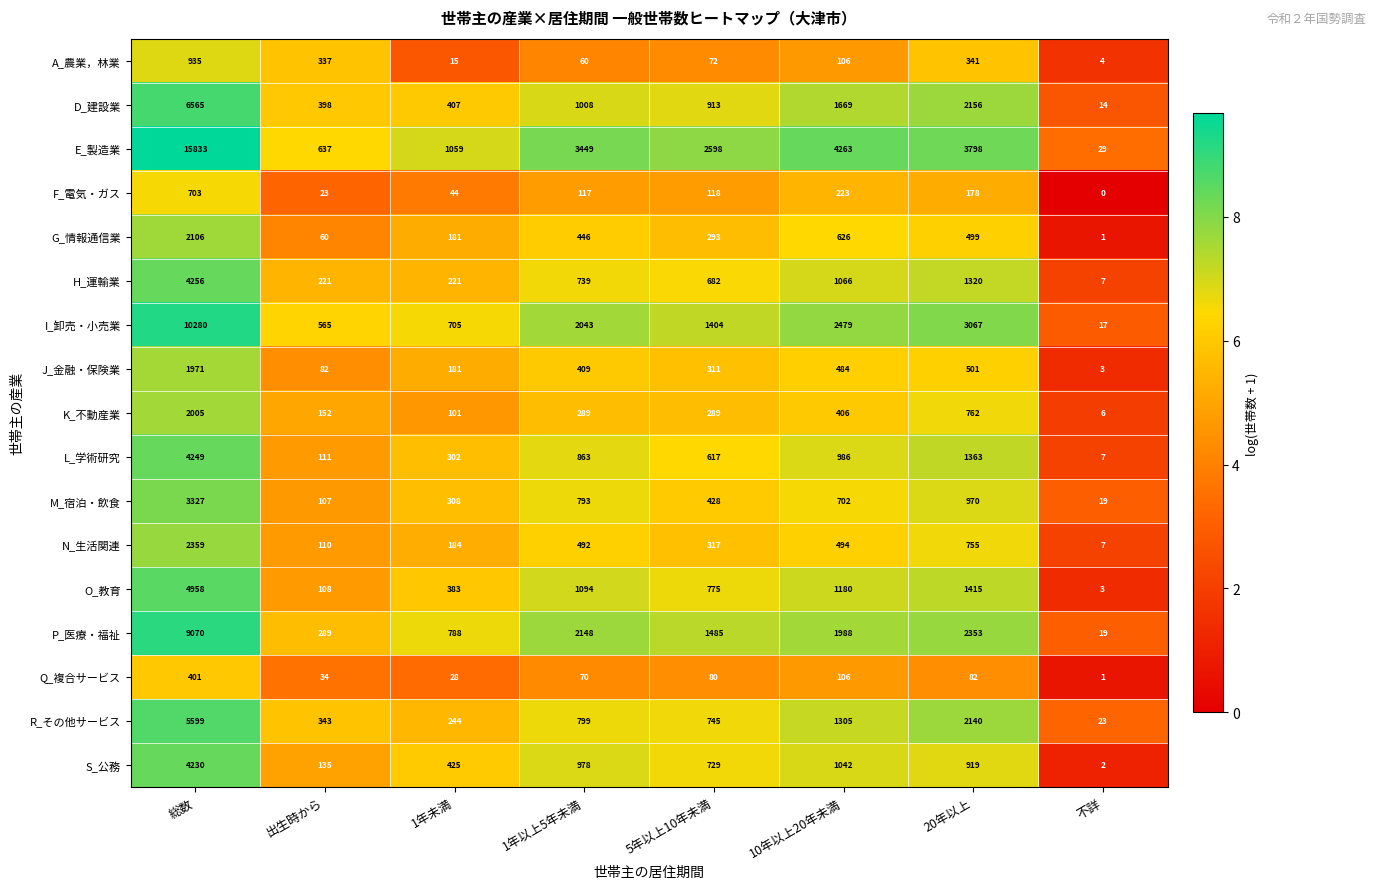

What is the maximum value shown in the chart?

15833